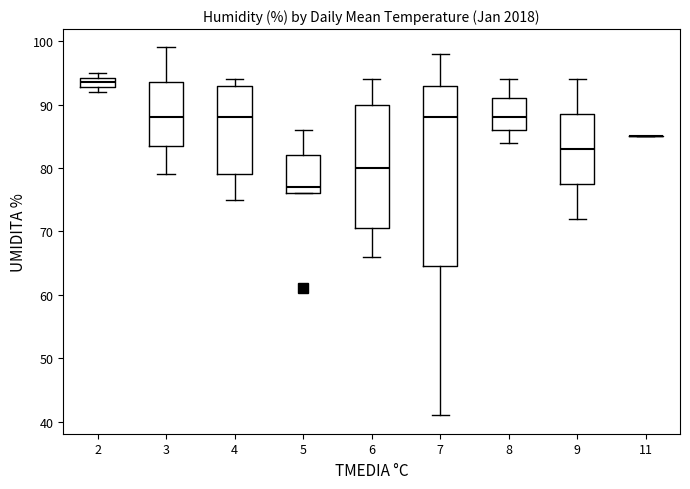

Reading left to right, read every box against the y-axis: the position of its median line, the range the box covers, and the ends of its whiskers. The values are not printed on the chart, so give them approximately, as read against the axis.

2: median 94 (inside the box), box 93 to 94, whiskers 92 to 95
3: median 88, box 84 to 94, whiskers 79 to 99
4: median 88, box 79 to 93, whiskers 75 to 94
5: median 77, box 76 to 82, whiskers 76 to 86
6: median 80, box 71 to 90, whiskers 66 to 94
7: median 88, box 65 to 93, whiskers 41 to 98
8: median 88, box 86 to 91, whiskers 84 to 94
9: median 83, box 78 to 89, whiskers 72 to 94
11: box collapsed to a line at 85, whiskers 85 to 85